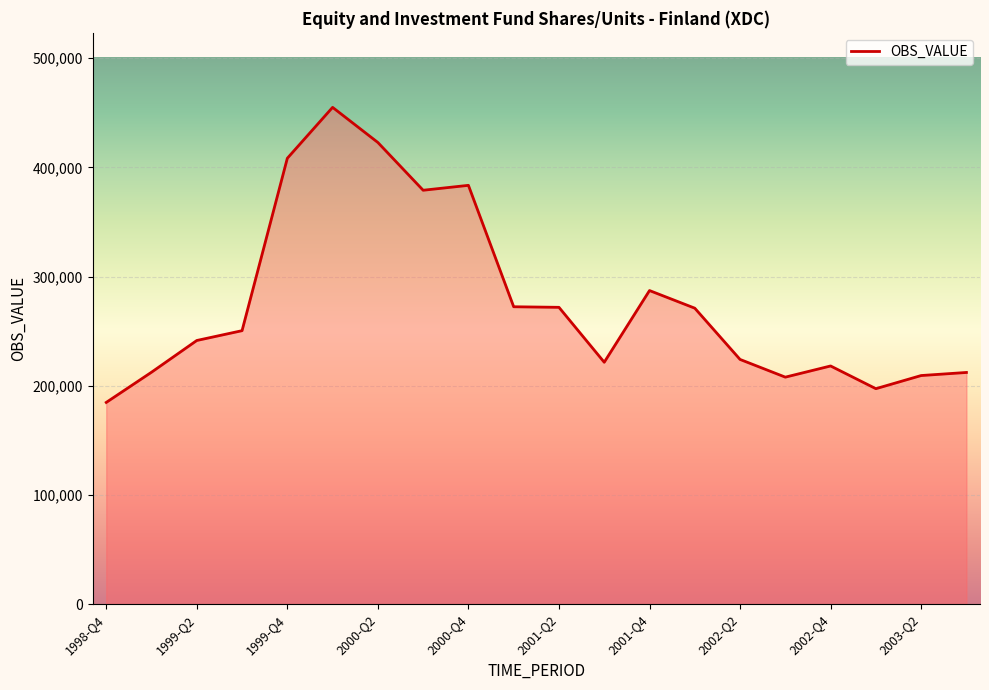

What is the difference between the maximum and minimum values?

270231